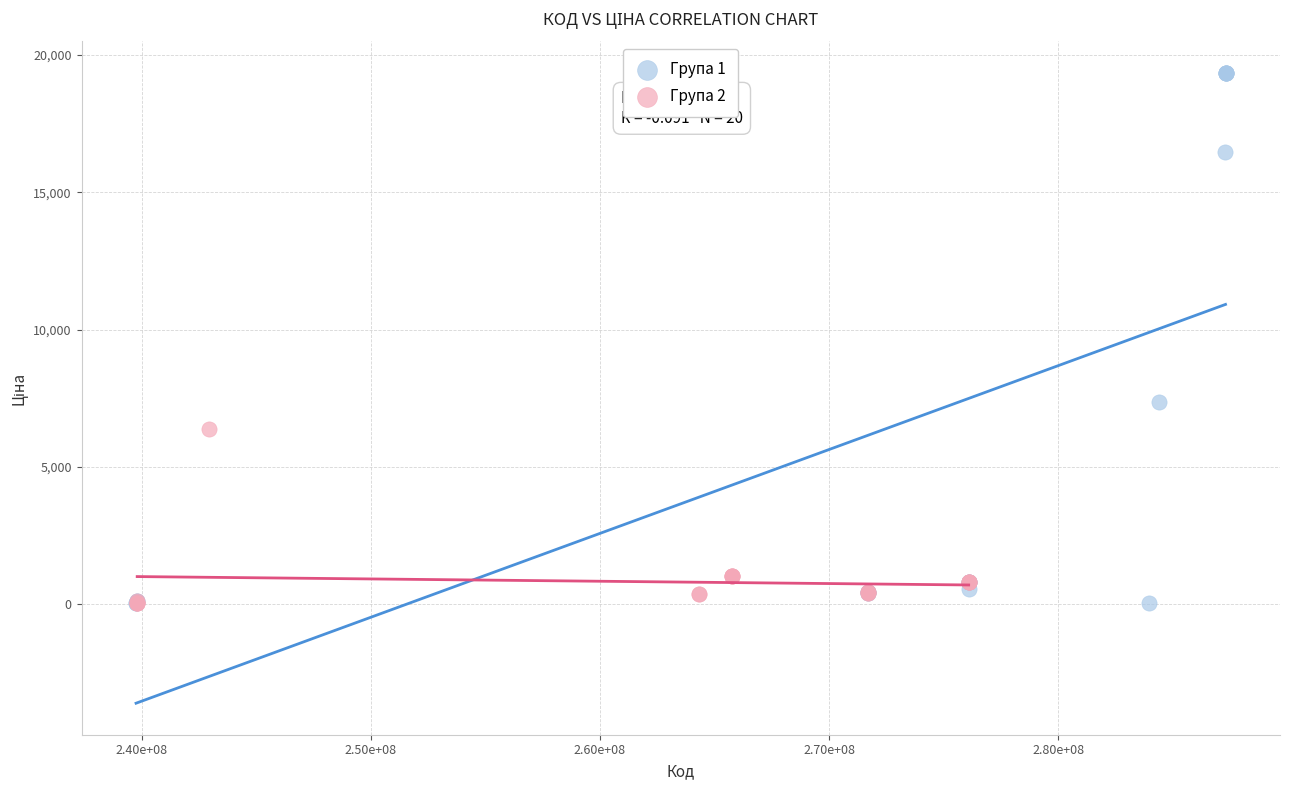

Which series has the widest spread of Y values?

Група 1